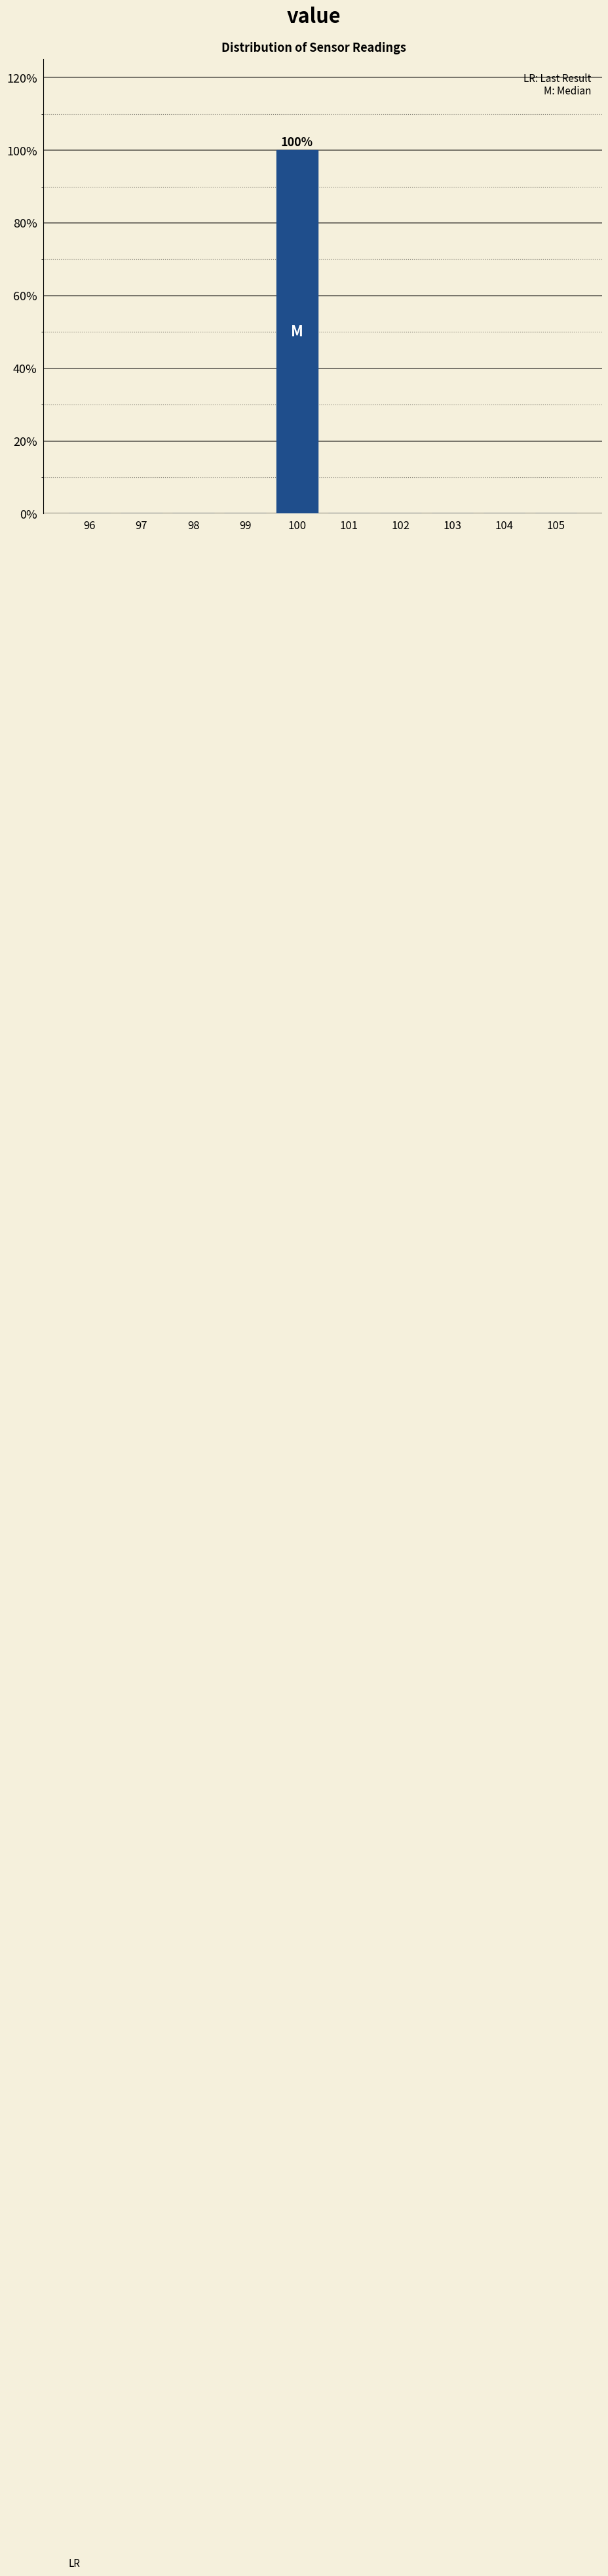

Reading left to right, extract all data points from this chart.

96=0	97=0	98=0	99=0	100=100	101=0	102=0	103=0	104=0	105=0